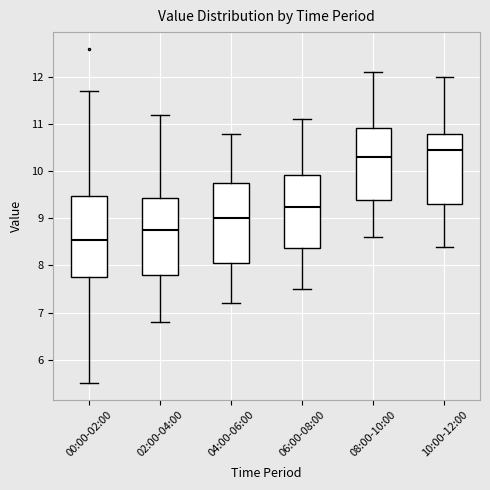

Reading left to right, read every box against the y-axis: the position of its median line, the range the box covers, and the ends of its whiskers. The values are not printed on the chart, so give them approximately, as read against the axis.

00:00-02:00: median 8.5, box 7.8 to 9.5, whiskers 5.5 to 11.7
02:00-04:00: median 8.8, box 7.8 to 9.4, whiskers 6.8 to 11.2
04:00-06:00: median 9.0, box 8.1 to 9.8, whiskers 7.2 to 10.8
06:00-08:00: median 9.3, box 8.4 to 9.9, whiskers 7.5 to 11.1
08:00-10:00: median 10.3, box 9.4 to 10.9, whiskers 8.6 to 12.1
10:00-12:00: median 10.5, box 9.3 to 10.8, whiskers 8.4 to 12.0